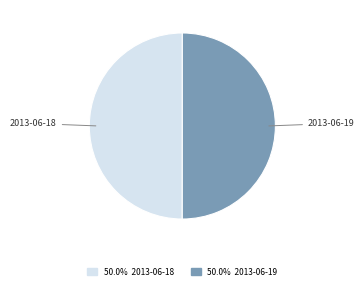

What is the ratio of the value at 2013-06-19 to the value at 2013-06-18?

1.0